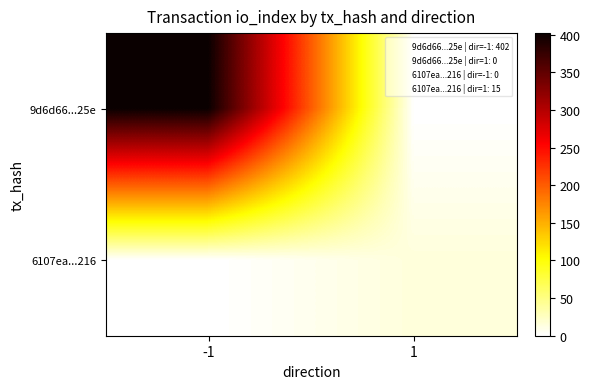

Between -1 and 1, which series saw the biggest shift?

9d6d66...25e